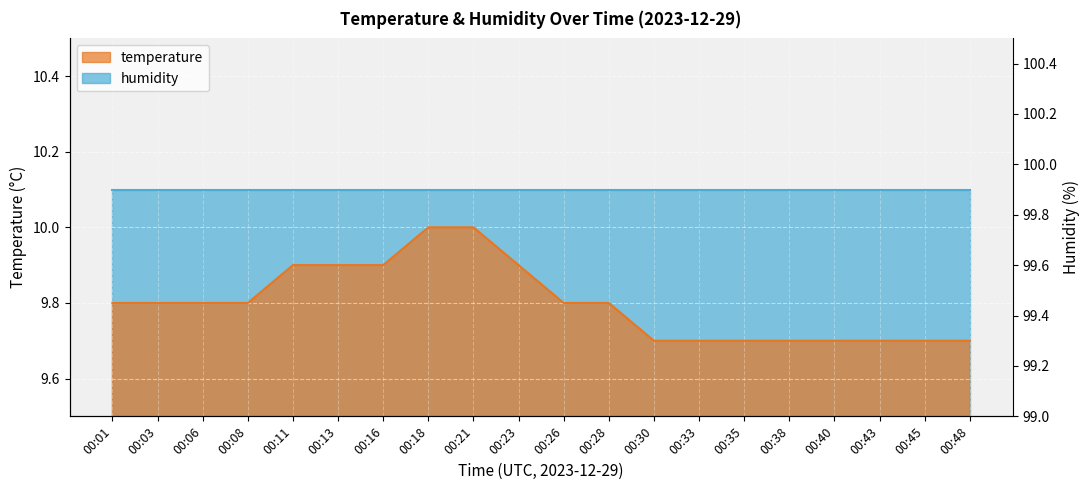

What is the value of the 16th point from the left?

9.7